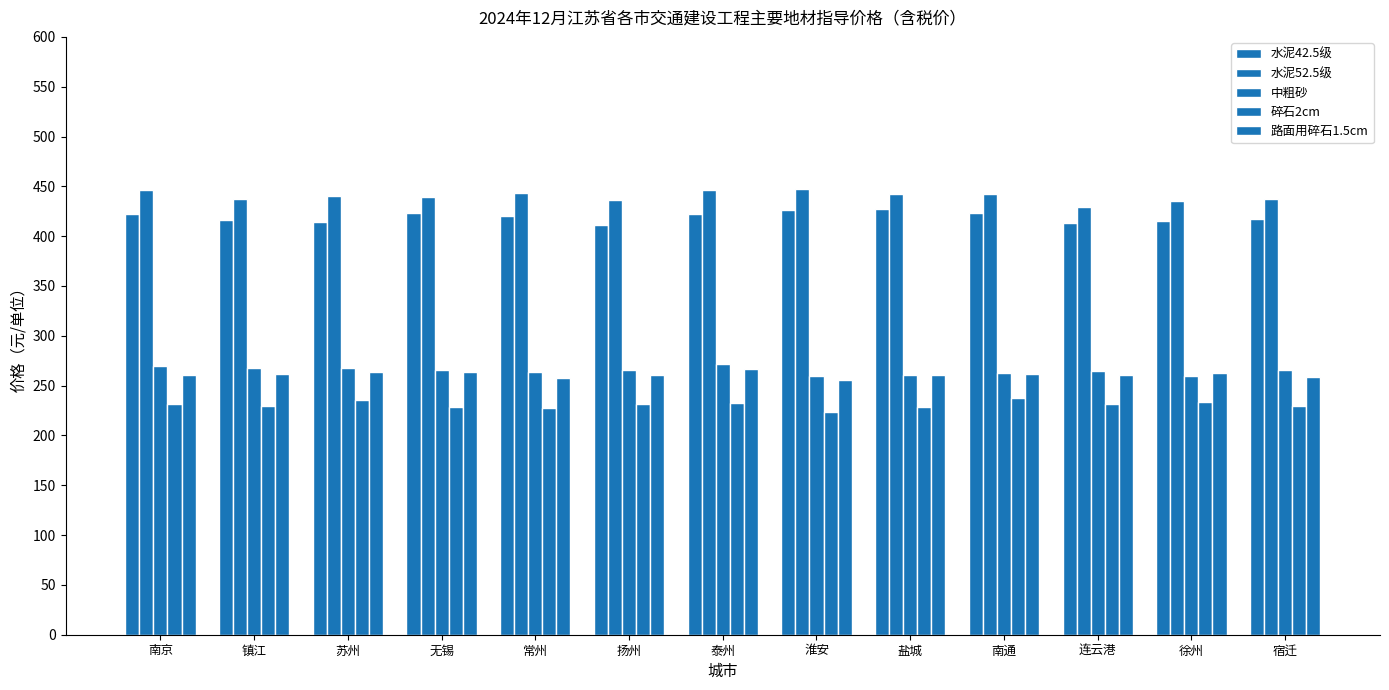

Between 苏州 and 泰州, which series saw the biggest shift?

水泥42.5级